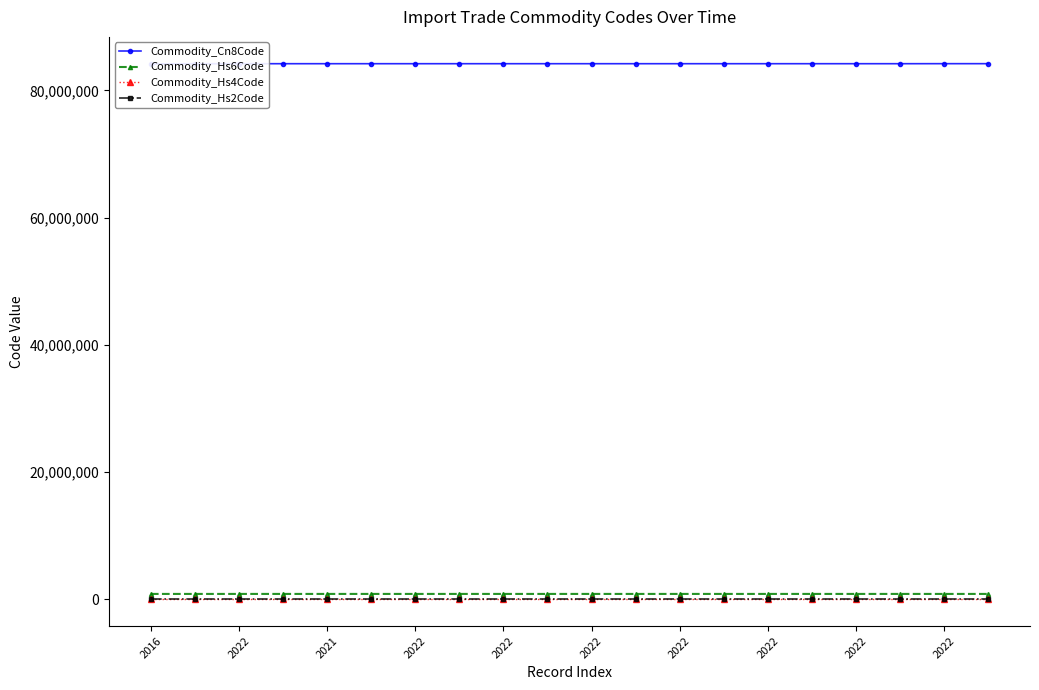

What is the sum of the Commodity_Hs2Code values at 2016 and 2022?

168